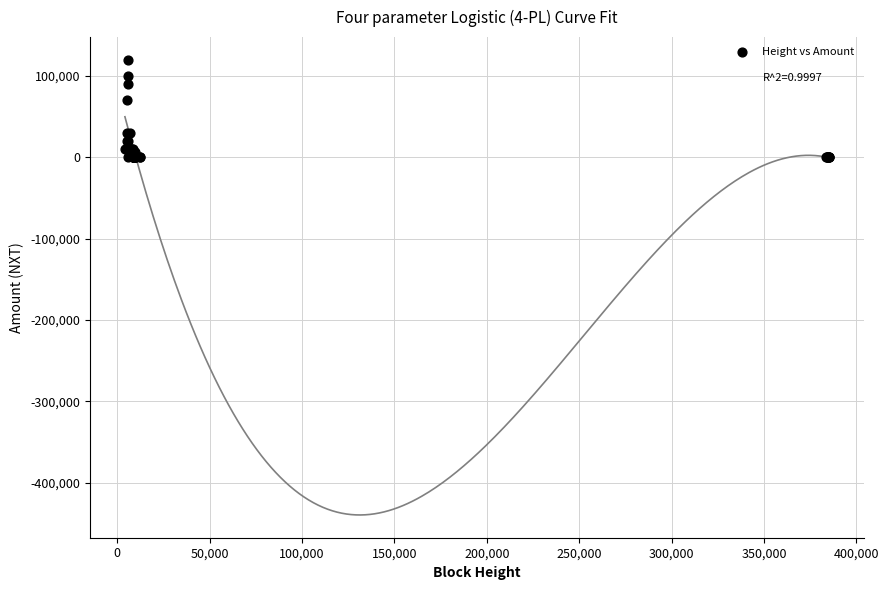

What Y value in the scatter plot is closest to 59998?

70023.0